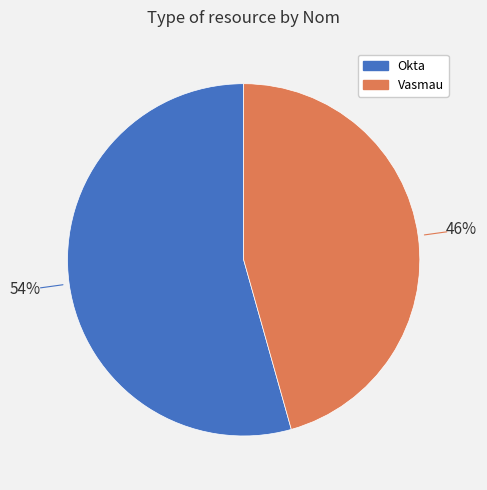

Do Okta and Vasmau together represent more than half of the pie?

Yes